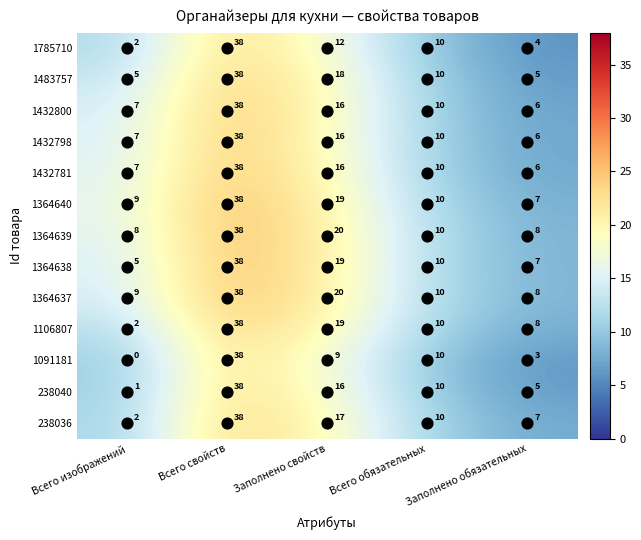

At which category is the sum across all series the highest?

Всего свойств